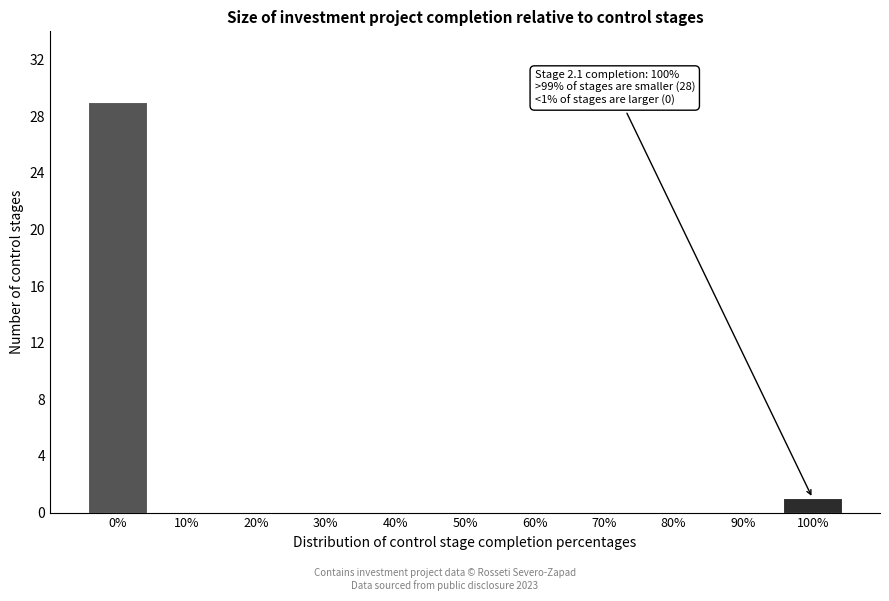

Reading left to right, what are all the values shown in this chart?

0%=29	10%=0	20%=0	30%=0	40%=0	50%=0	60%=0	70%=0	80%=0	90%=0	100%=1